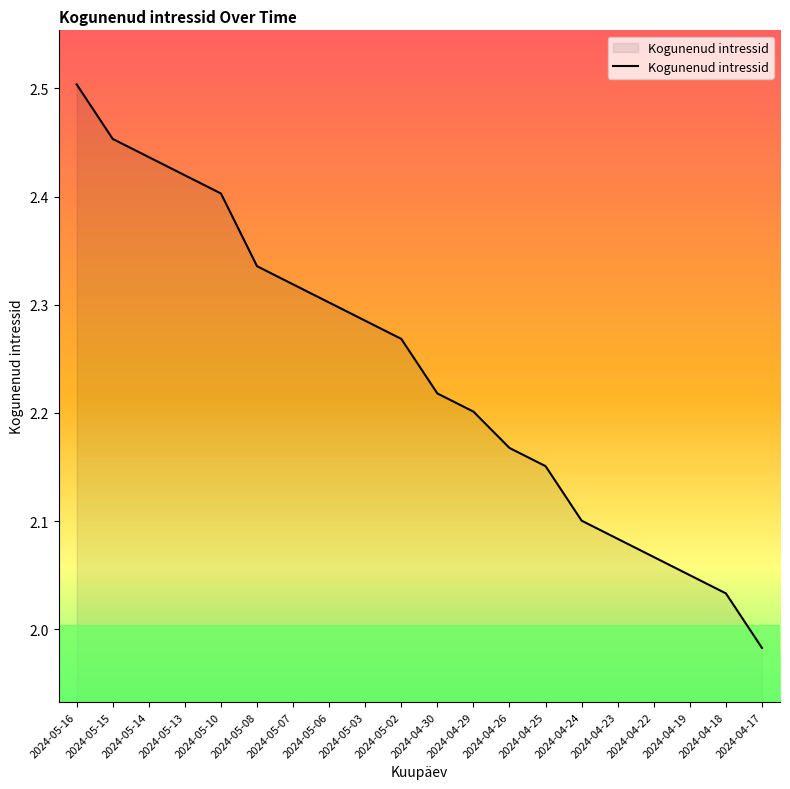

List the labels in order of value, largest first.

2024-05-16, 2024-05-15, 2024-05-14, 2024-05-13, 2024-05-10, 2024-05-08, 2024-05-07, 2024-05-06, 2024-05-03, 2024-05-02, 2024-04-30, 2024-04-29, 2024-04-26, 2024-04-25, 2024-04-24, 2024-04-23, 2024-04-22, 2024-04-19, 2024-04-18, 2024-04-17